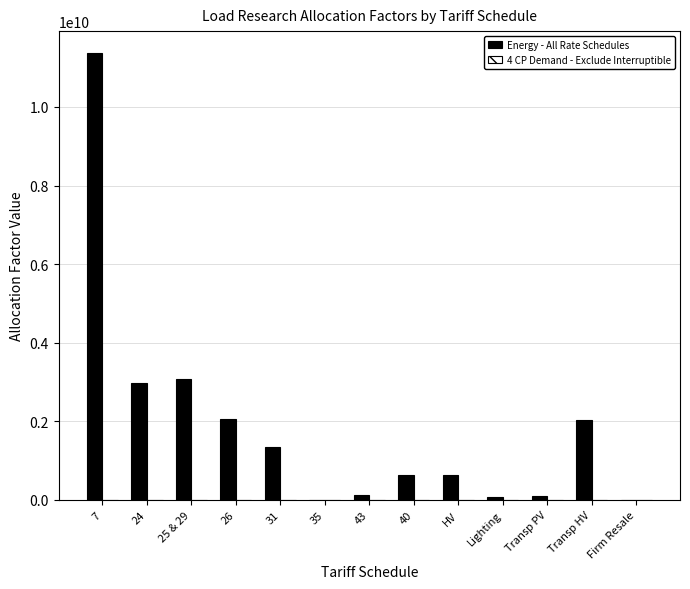

How many data points in Energy - All Rate Schedules are above 639599439?

7